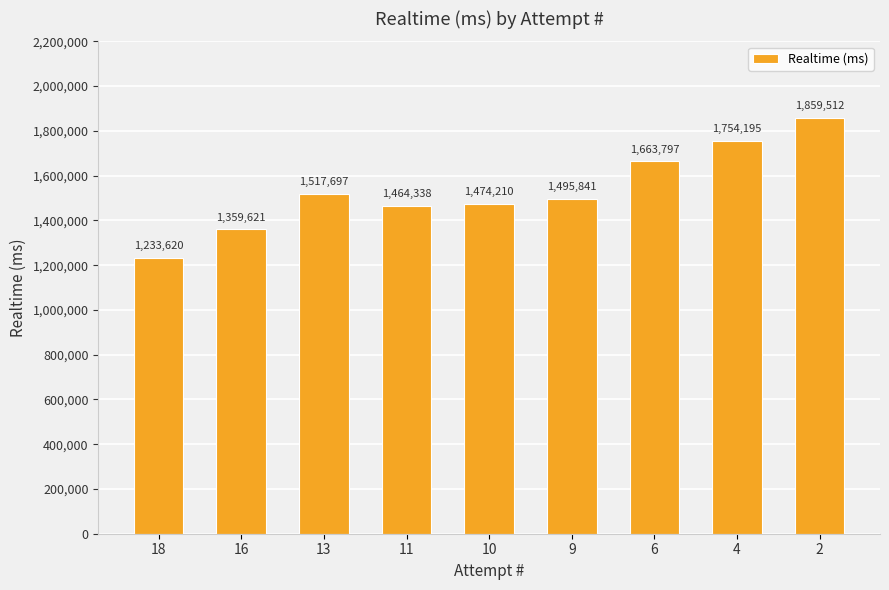

Reading left to right, extract all data points from this chart.

1233620	1359621	1517697	1464338	1474210	1495841	1663797	1754195	1859512